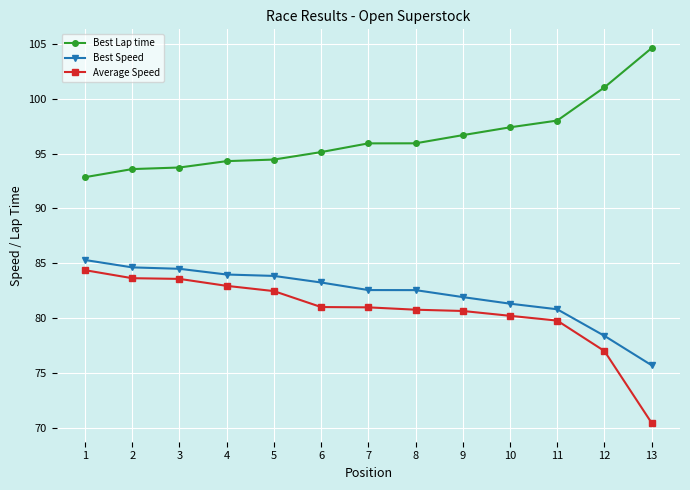

True or false: Best Speed and Best Lap time cross at least once.

False